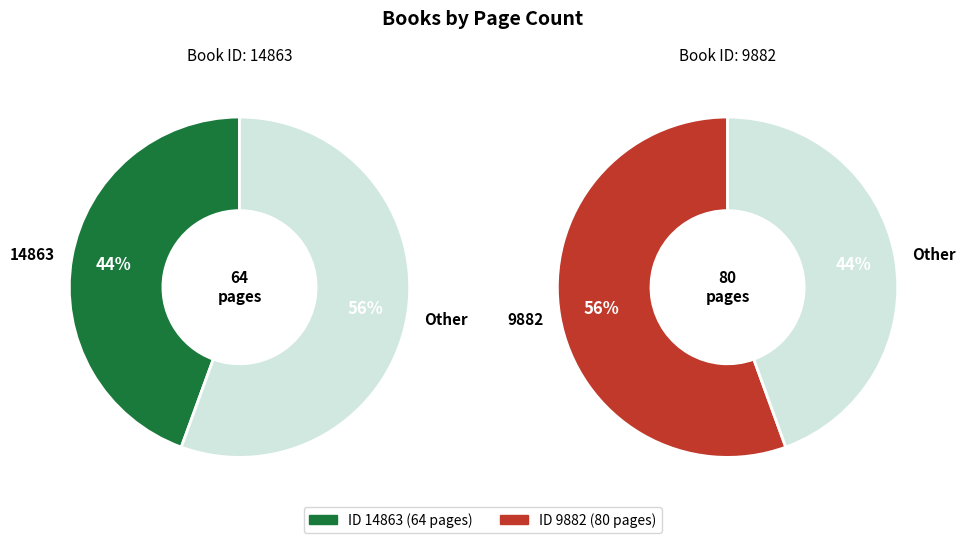

What is the change in value from 14863 to 9882?

+16